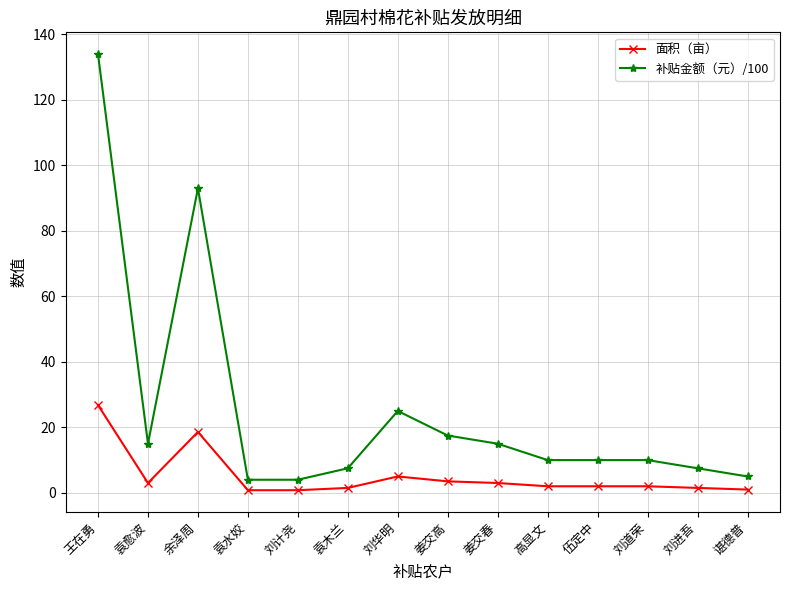

Is it true that 面积（亩） equals 1.5 at 刘进吾?

True